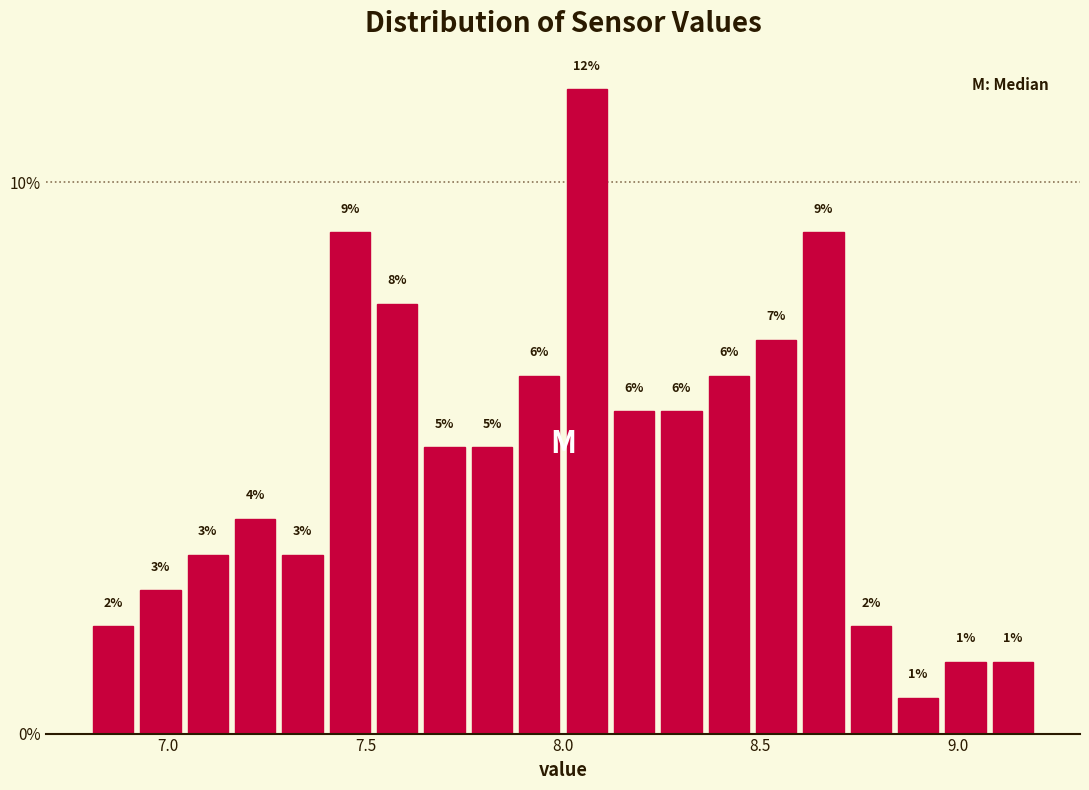

Read against the x-axis, roughly where is the centre of the tallest bar?

8.05